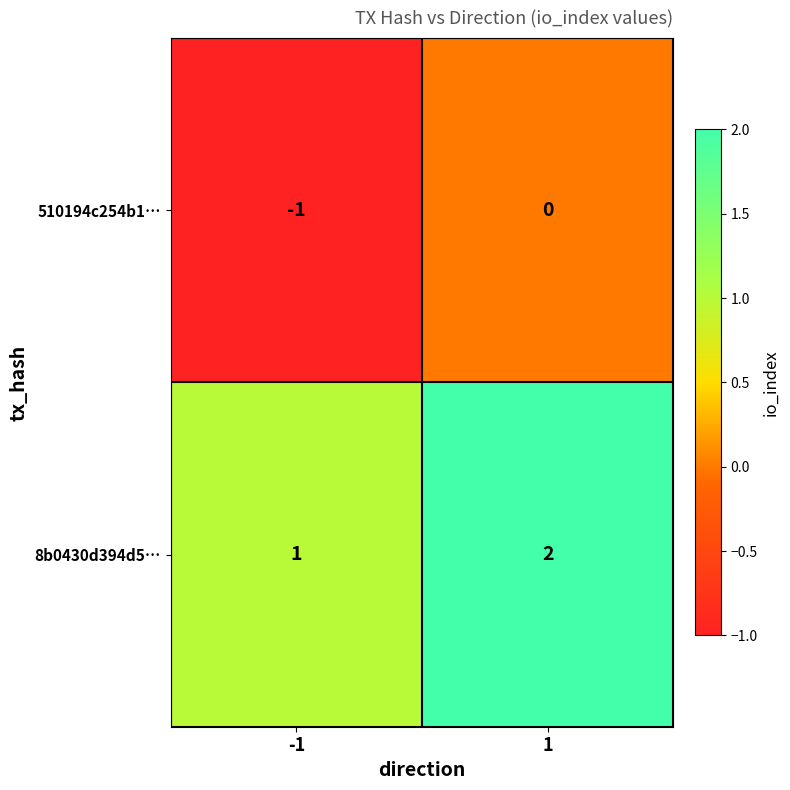

Reading right to left, transcribe all the data shown in this chart.

510194c254b1…: 1=0	-1=-1
8b0430d394d5…: 1=2	-1=1